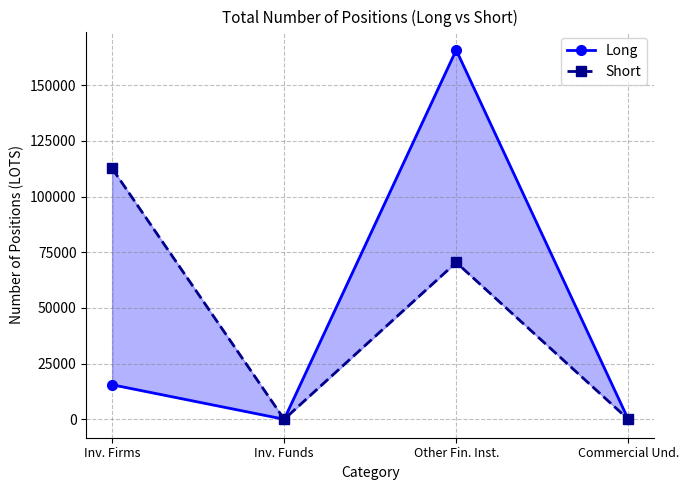

At how many categories does at least one series exceed 109605?

2